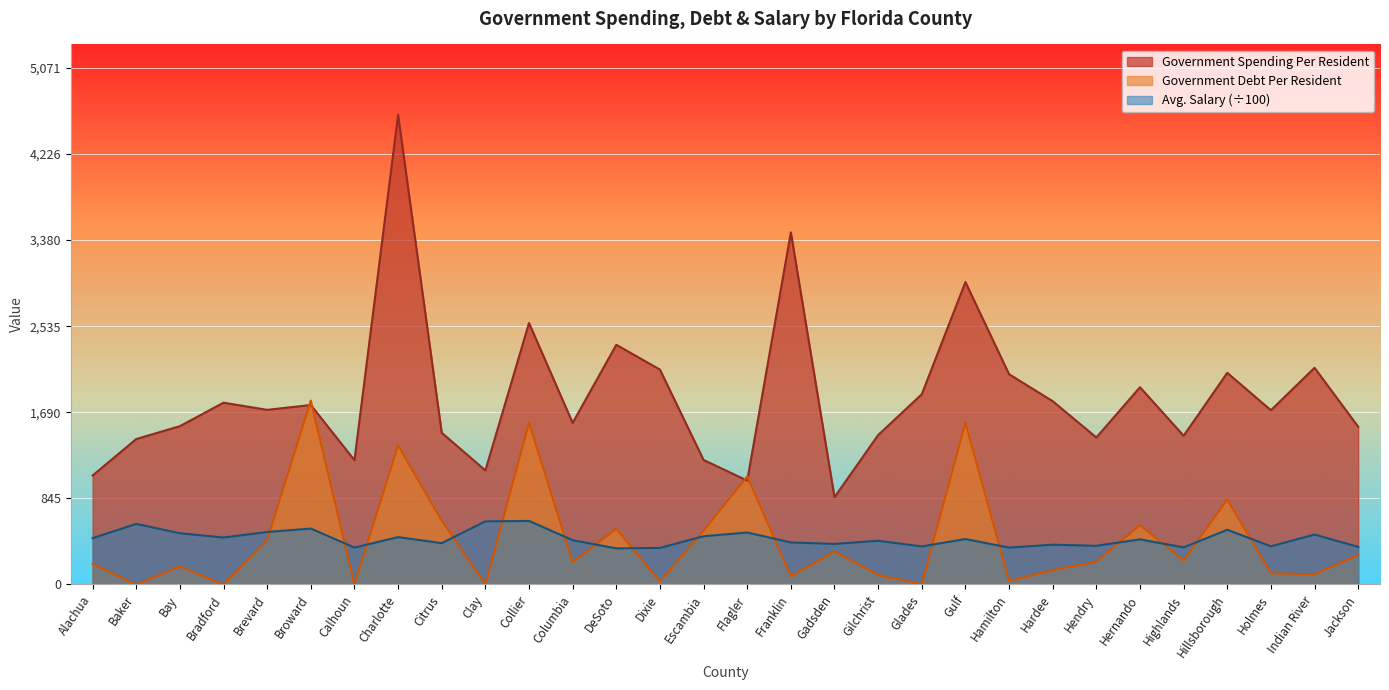

What is the difference between the maximum and minimum values in the Government Spending Per Resident series?

3753.3